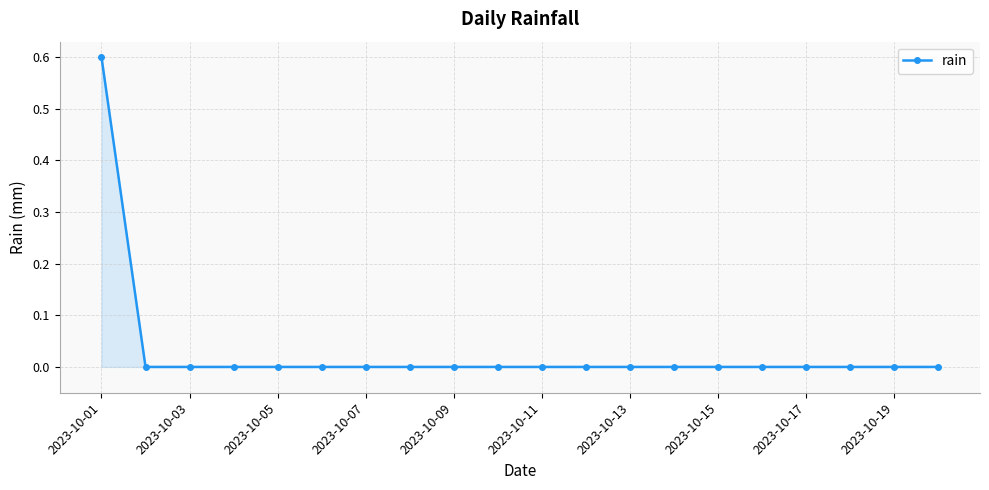

What is the greatest value displayed?

0.6